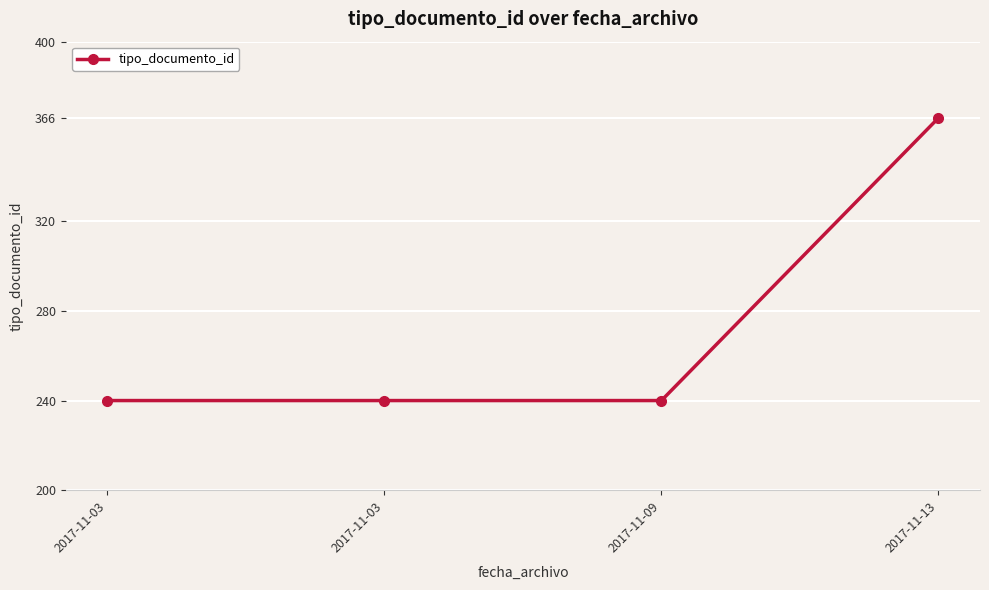

How many data points does each series have?

4